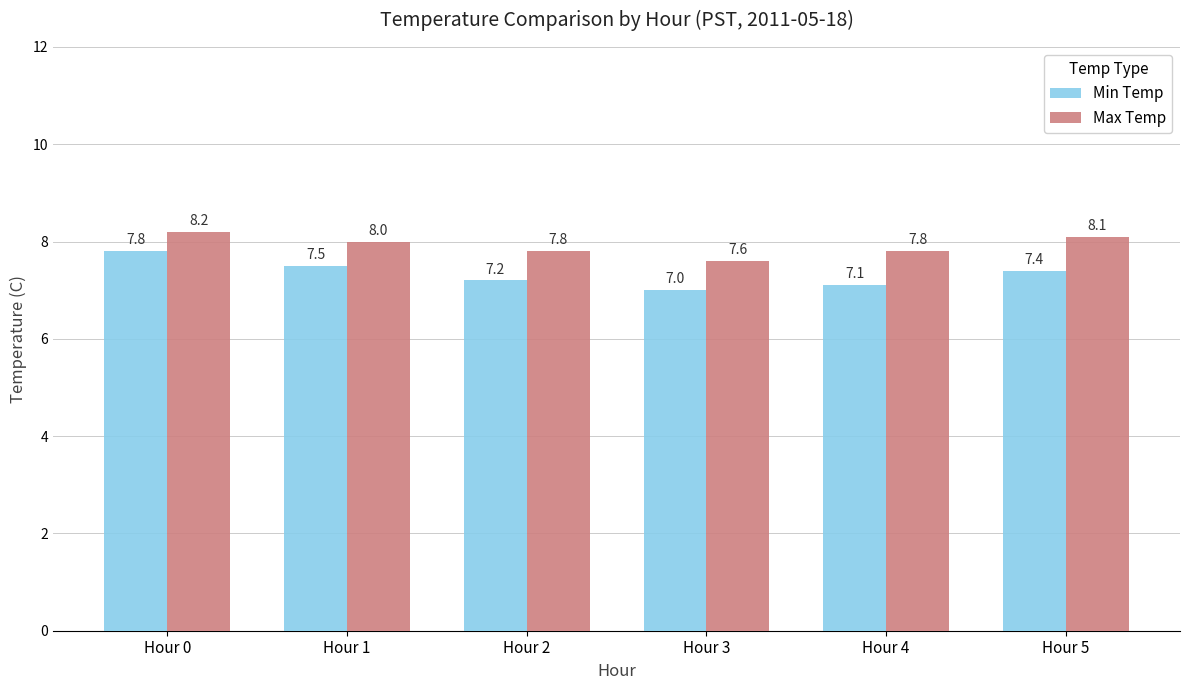

At Hour 1, list the series in order from largest to smallest.

Max Temp, Min Temp